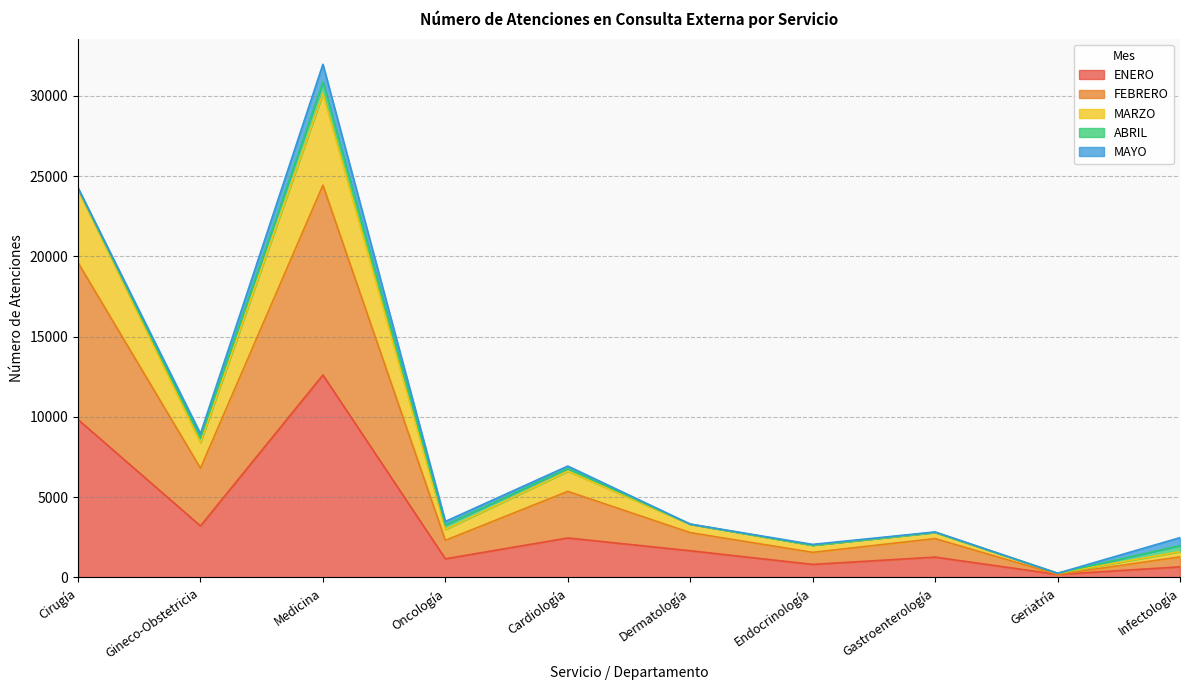

The ENERO series shows 1159 at Oncología. True or false?

True